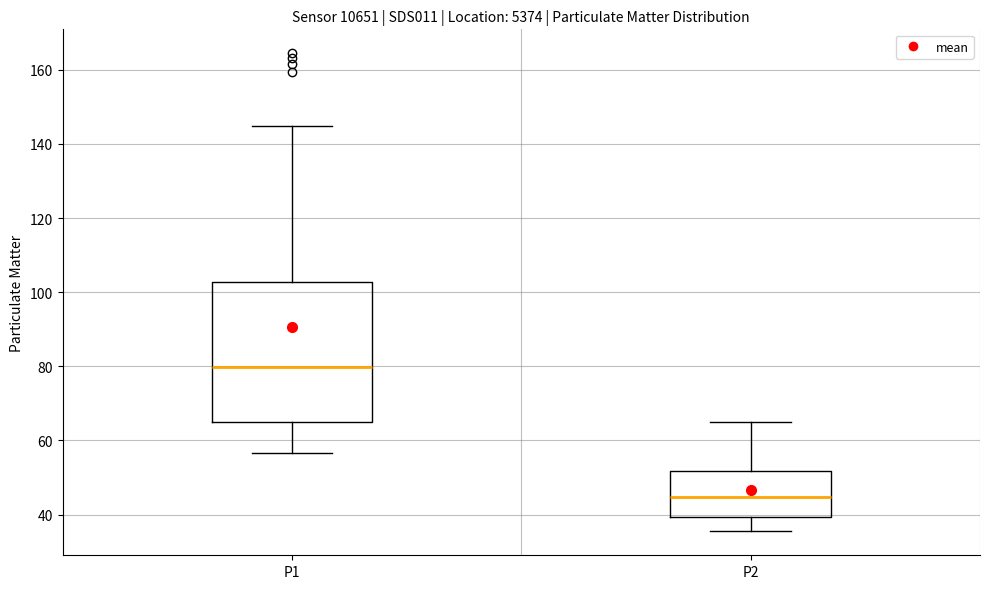

Which box's median line is the highest?

P1